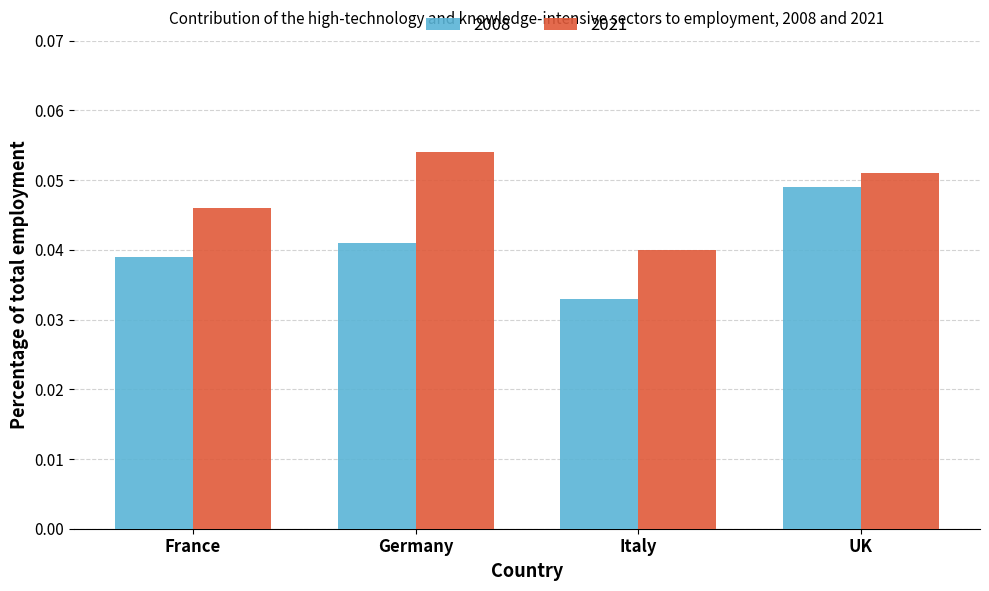

What are all the series names shown in the legend?

2008, 2021